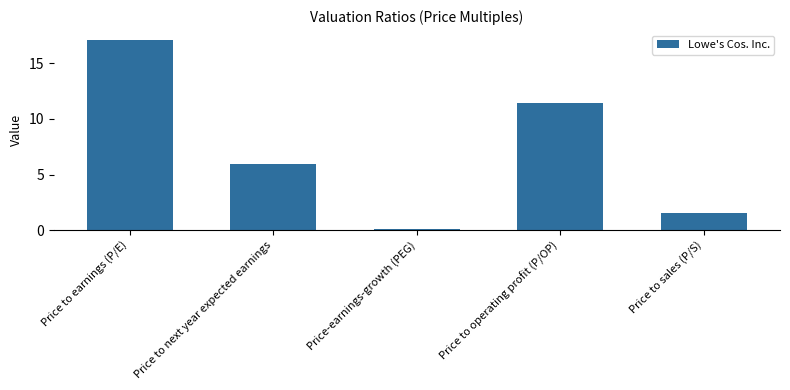

The chart shows a value of 11.4 at Price to operating profit (P/OP). True or false?

True